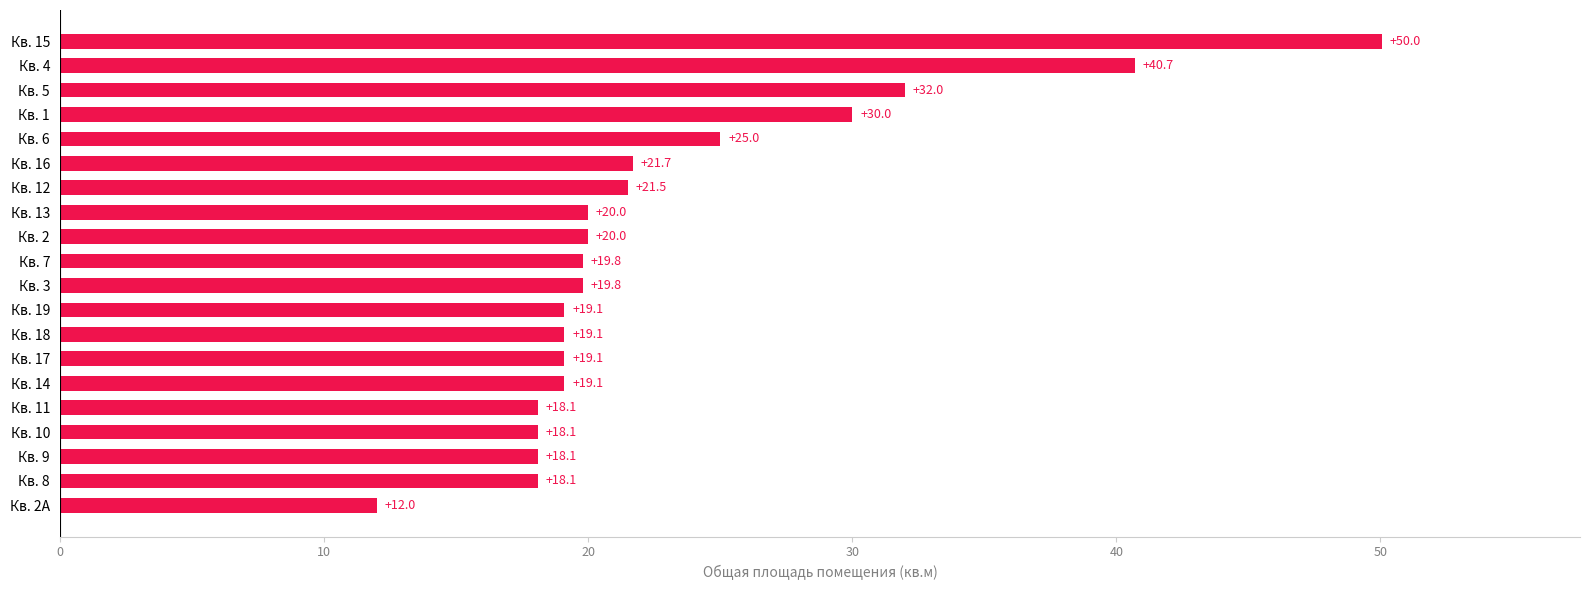

What is the sum of the values at Кв. 9 and Кв. 3?

37.9